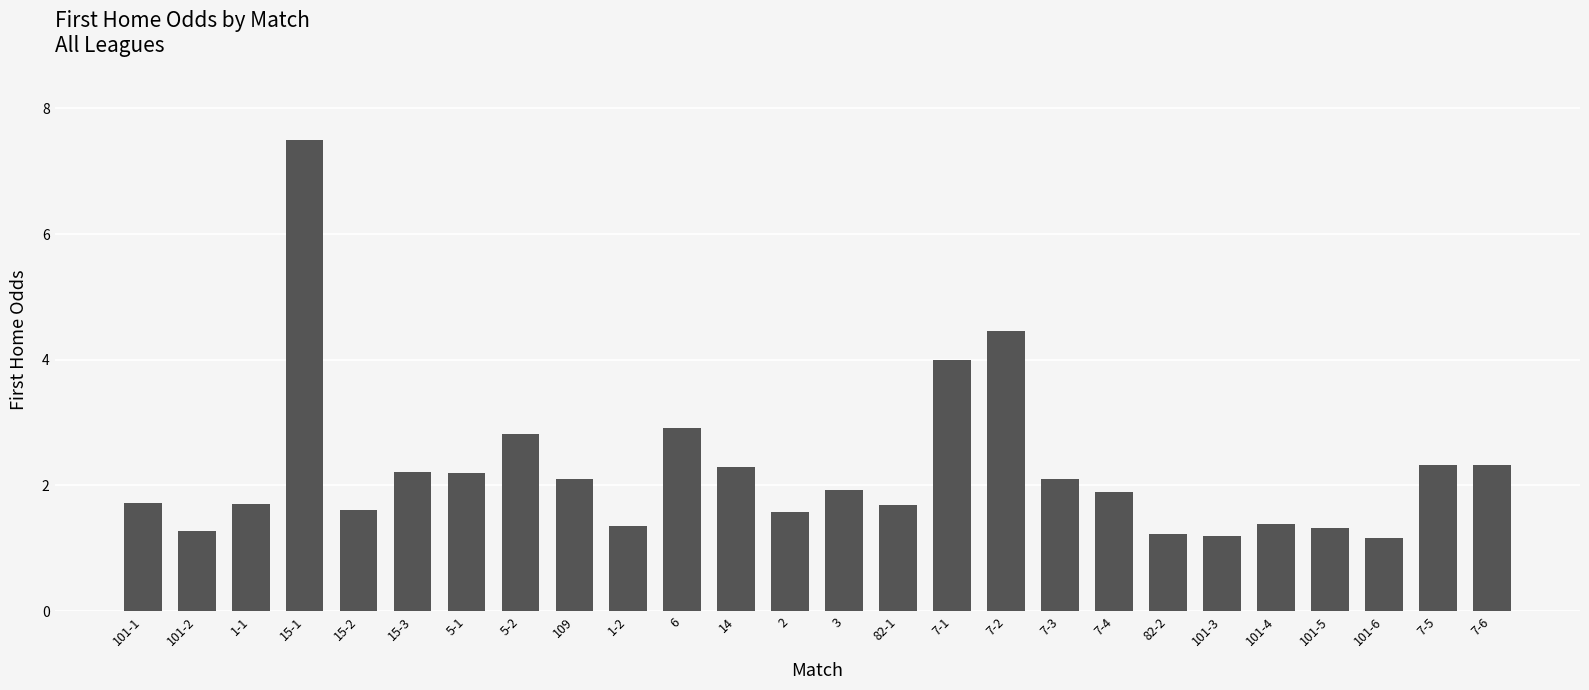

Read the value at 1-2.

1.4